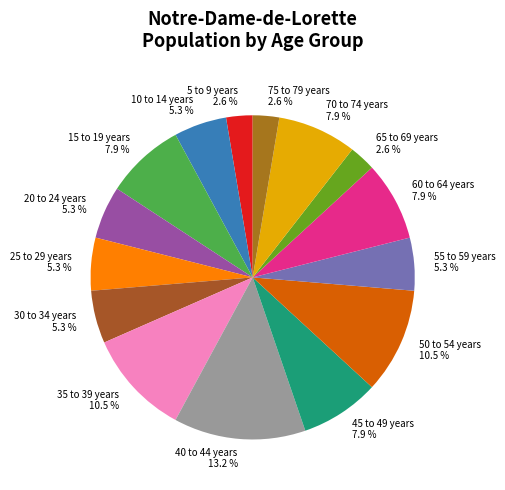

Does 50 to 54 years represent more than half of the total?

No